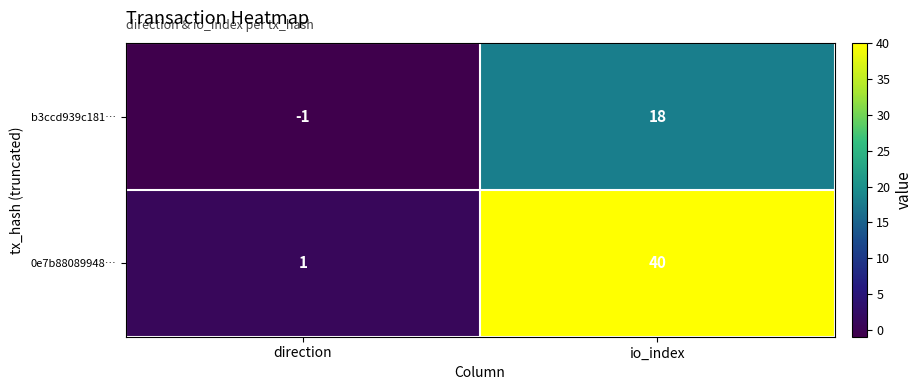

List the series in order of their peak value, lowest first.

b3ccd939c181…, 0e7b88089948…